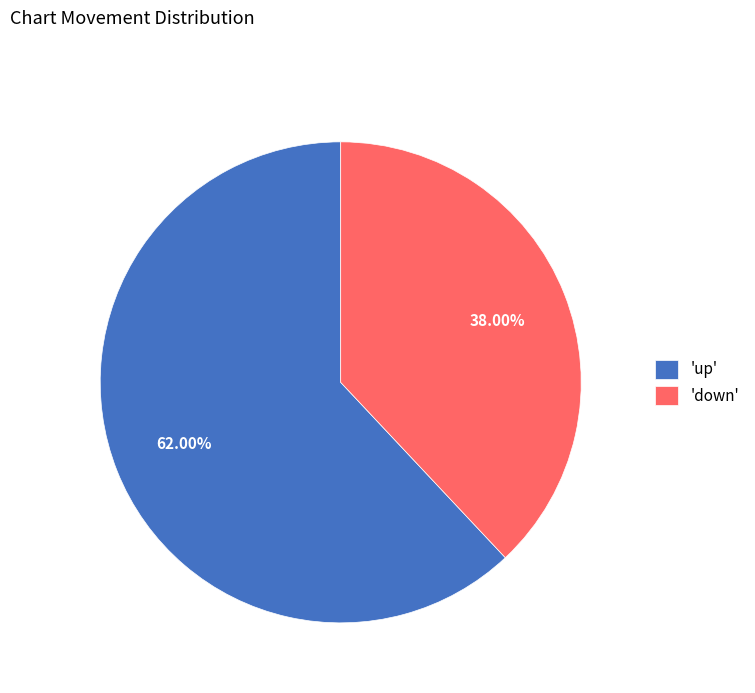

Which has a higher value, 'down' or 'up'?

'up'